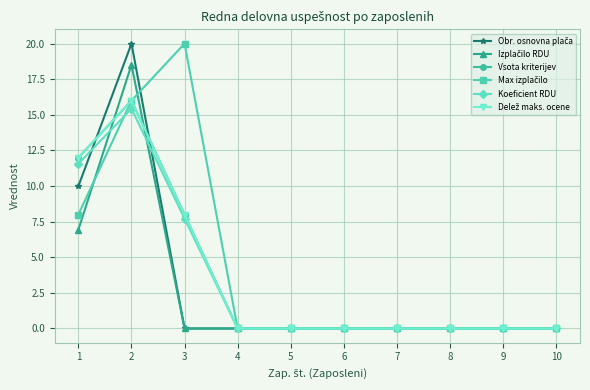

Where do Max izplačilo and Koeficient RDU first cross each other?

1 and 2